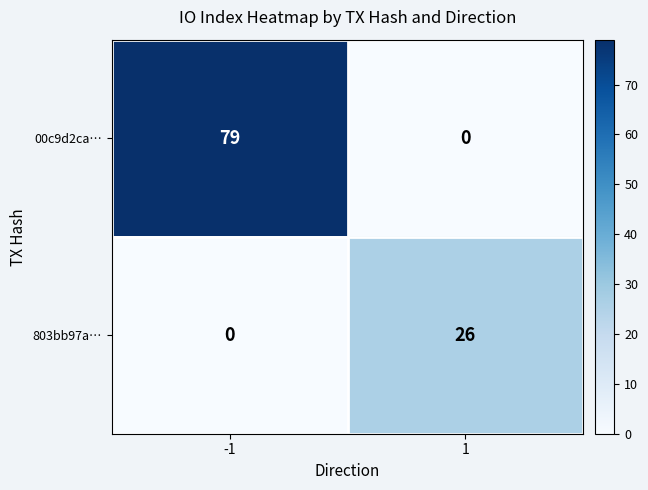

Between -1 and 1, which series saw the biggest shift?

00c9d2ca…